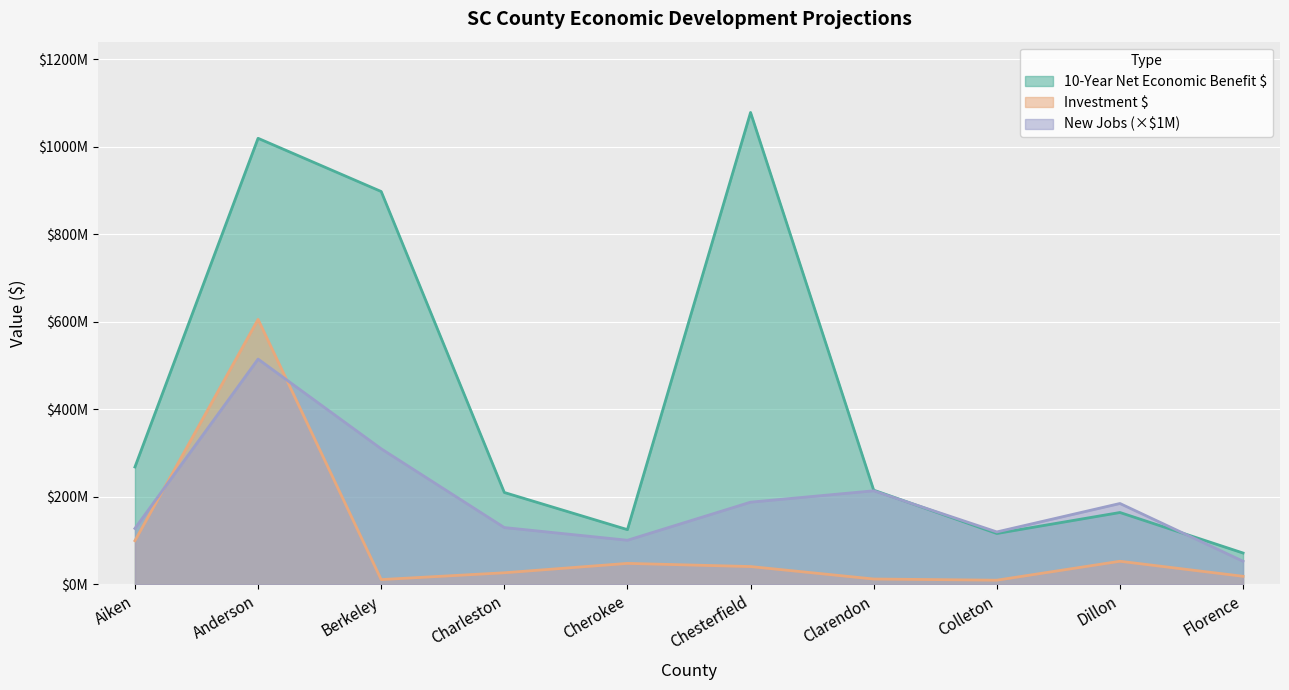

What is the spread (max minus min) of values at Aiken?

168418392